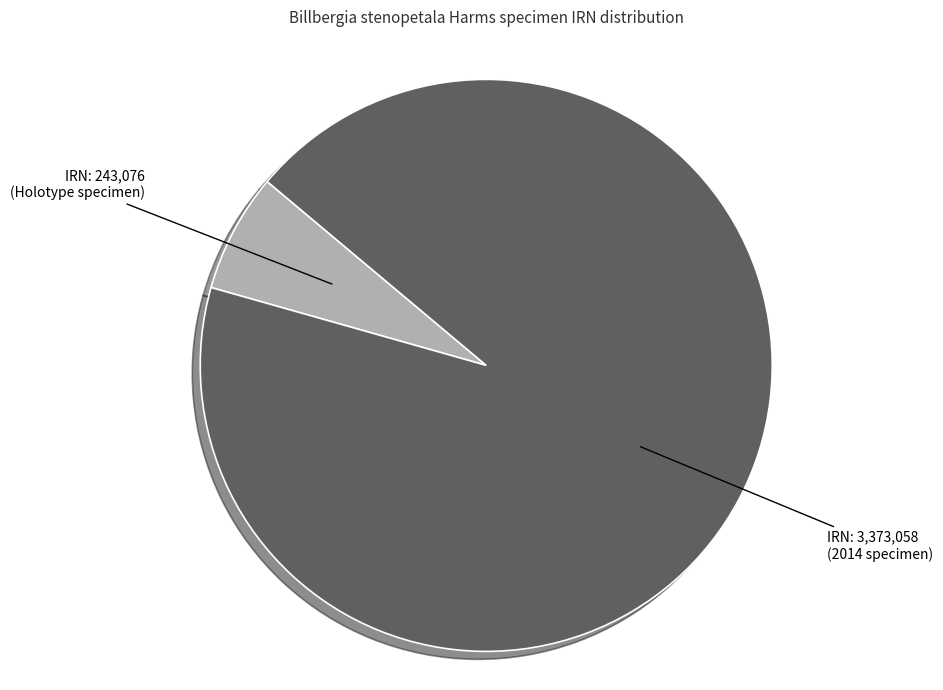

Does any single category account for the majority?

Yes